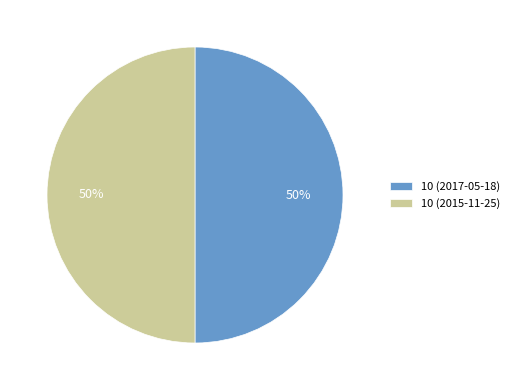

The 10 (2017-05-18) slice represents 64% of the pie. True or false?

False